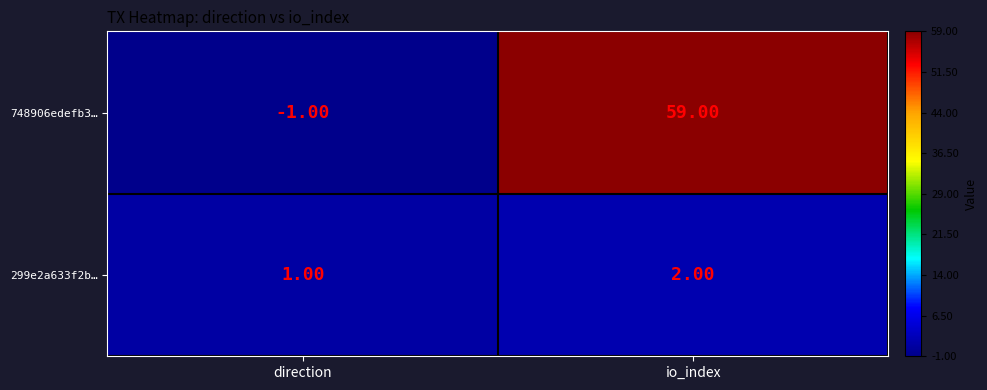

List the labels in order of 748906edefb3… value, largest first.

io_index, direction